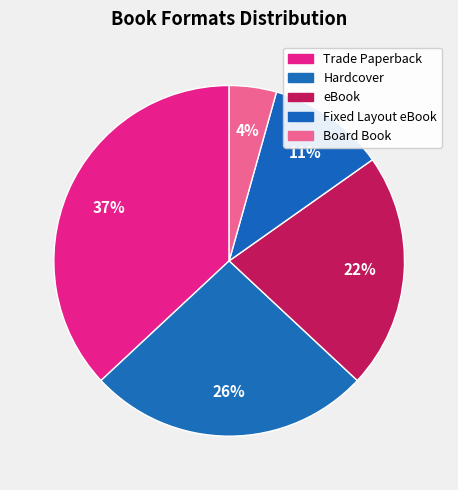

Does Trade Paperback represent more than half of the total?

No